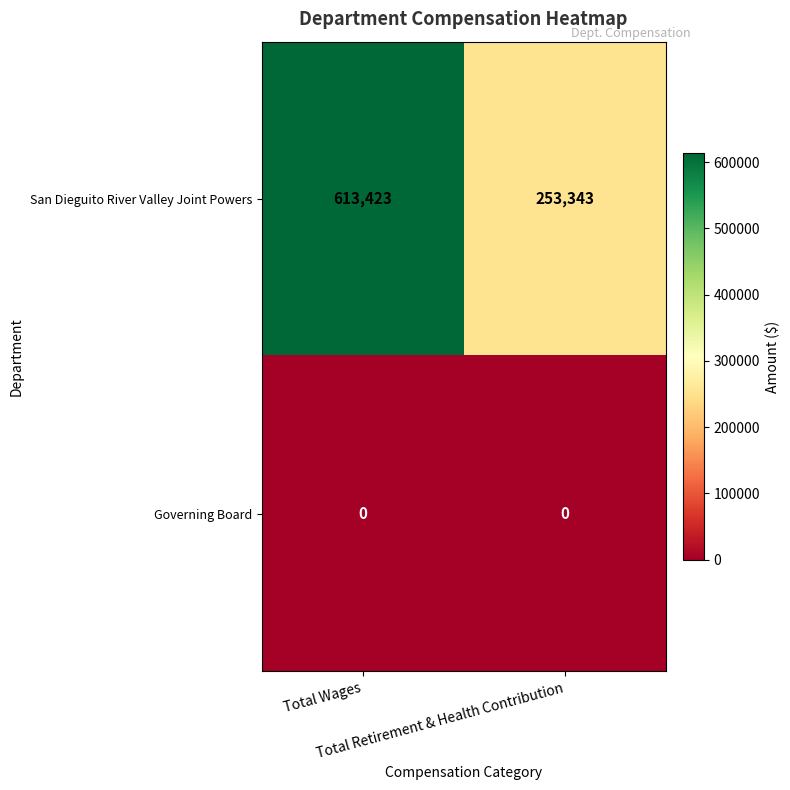

What is the difference between the maximum and minimum values in the San Dieguito River Valley Joint Powers series?

360080